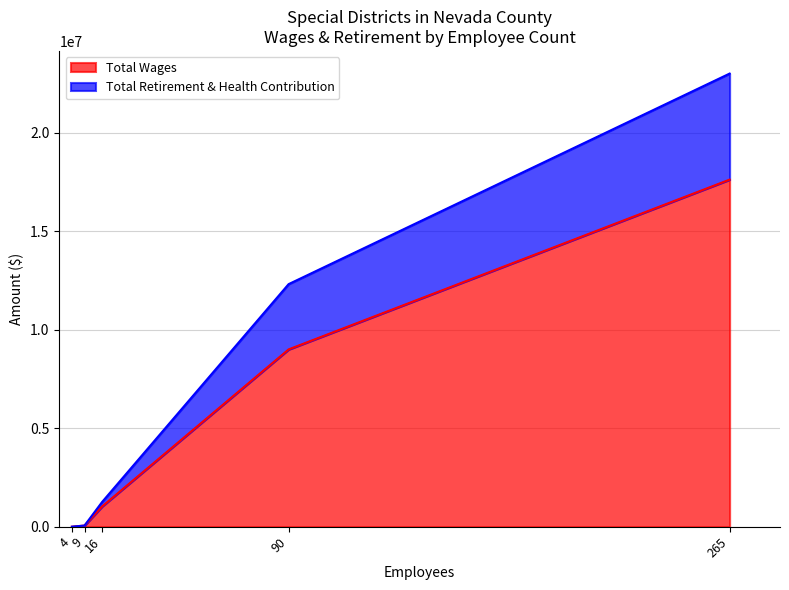

True or false: Total Wages has a value of 0 at 4.

True